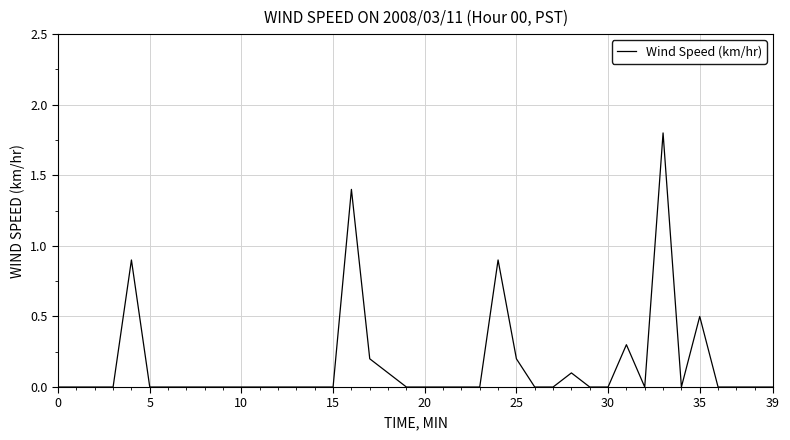

What is the greatest value displayed?

1.8